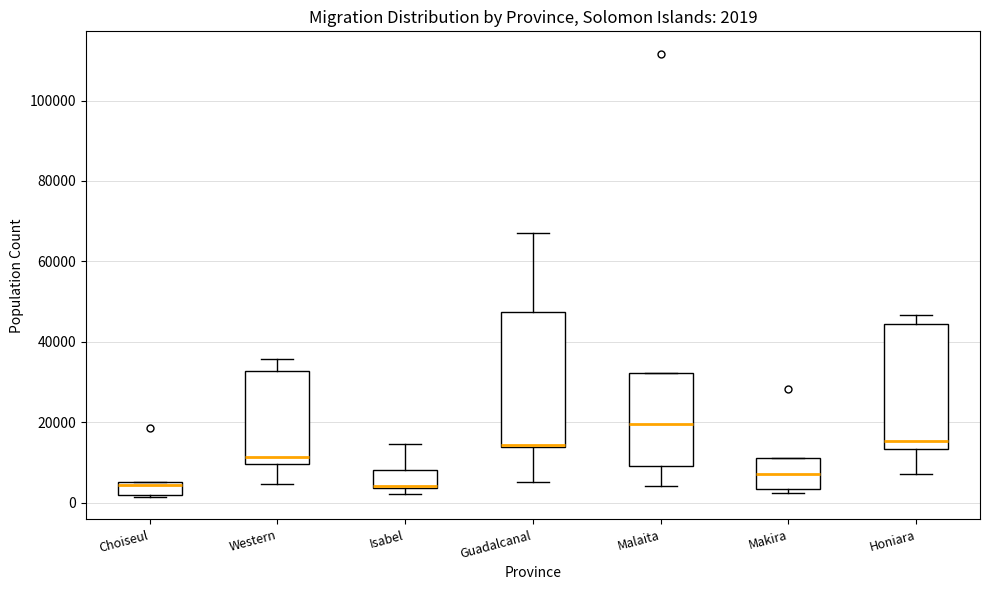

Comparing the boxes themselves (not the whiskers), which one is the tallest?

Guadalcanal